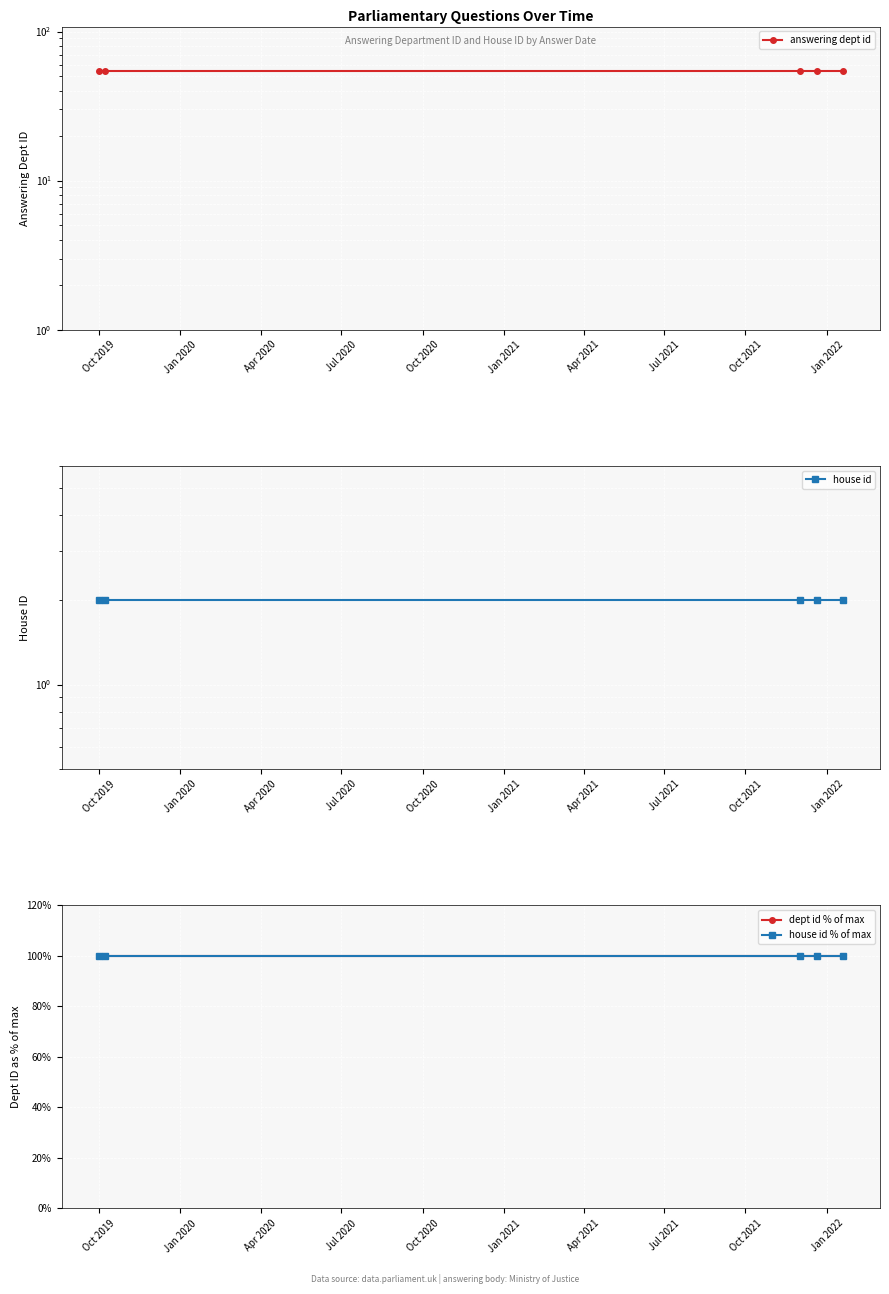

The value of dept id % of max at Jan 2020 is 100. True or false?

True